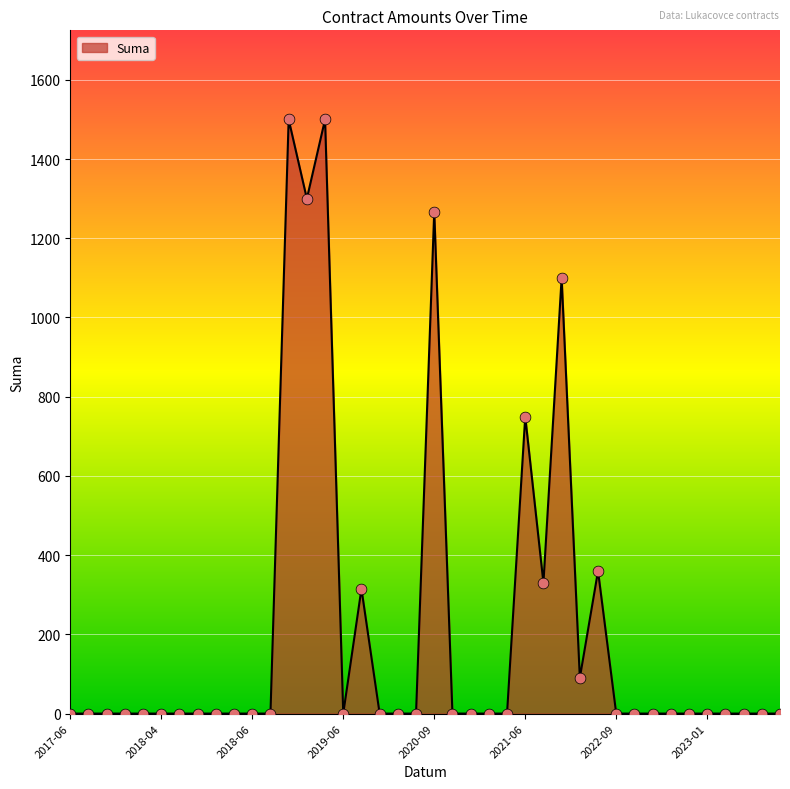

What is the greatest value displayed?

1500.0